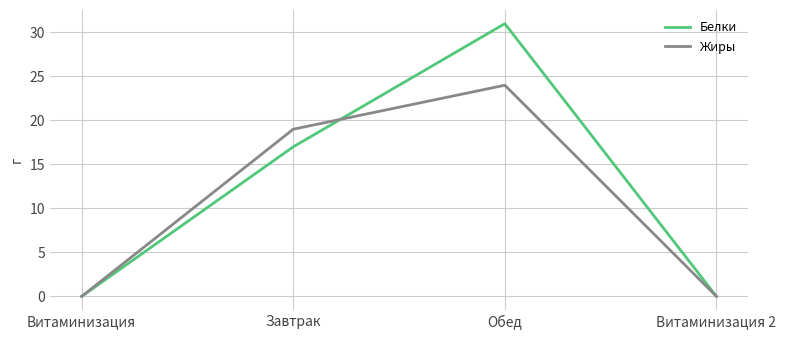

Reading right to left, list all the values displayed in this chart.

Белки: 0	31	17	0
Жиры: 0	24	19	0